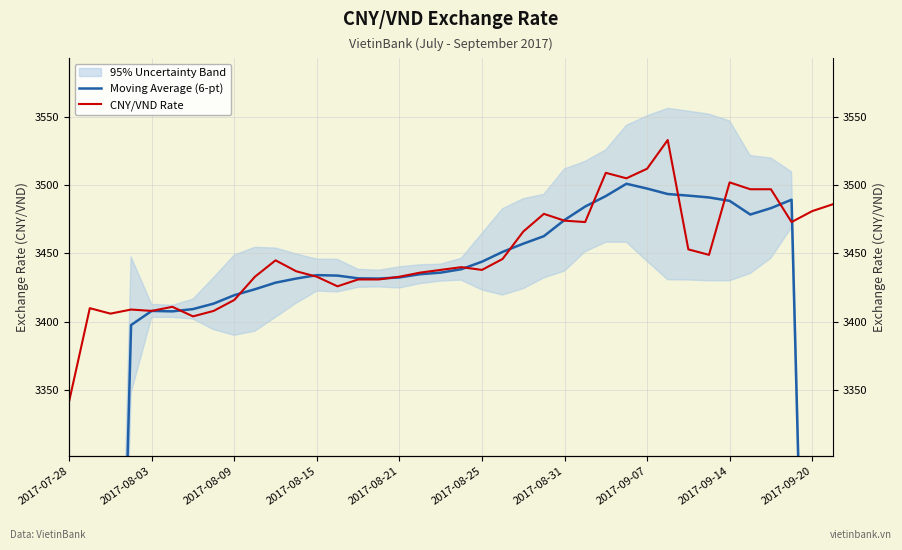

Rank the series at 2017-08-03 from highest to lowest value.

CNY/VND Rate, Moving Average (6-pt)